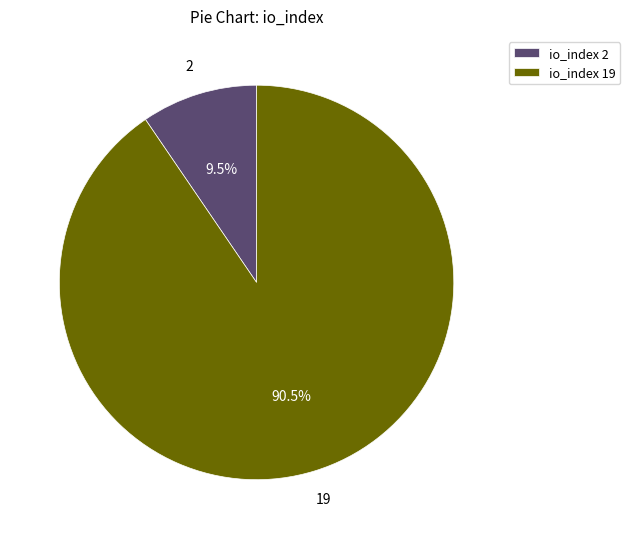

How many segments does this pie chart have?

2